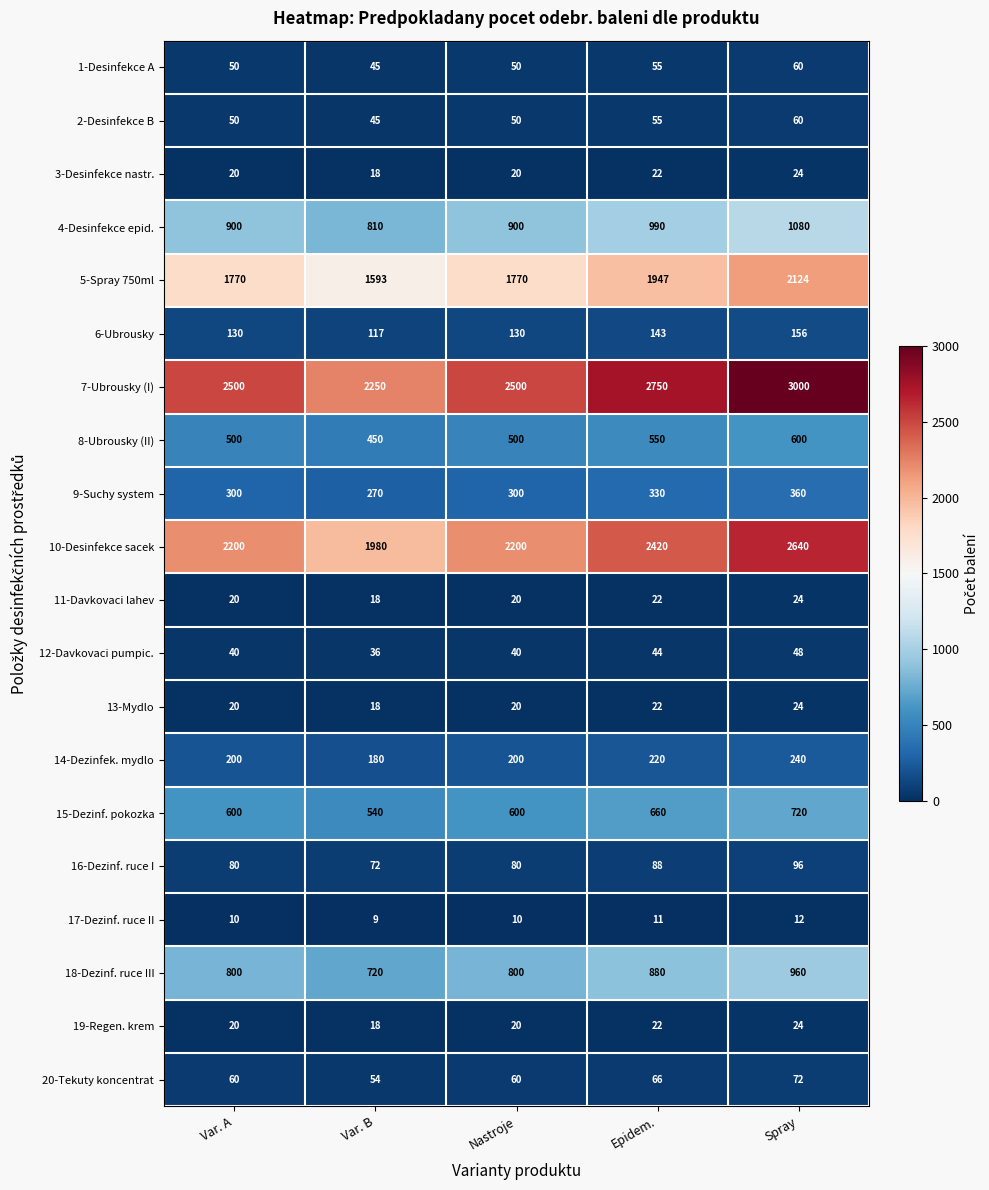

What is the difference between the 16-Dezinf. ruce I values at Var. B and Spray?

24